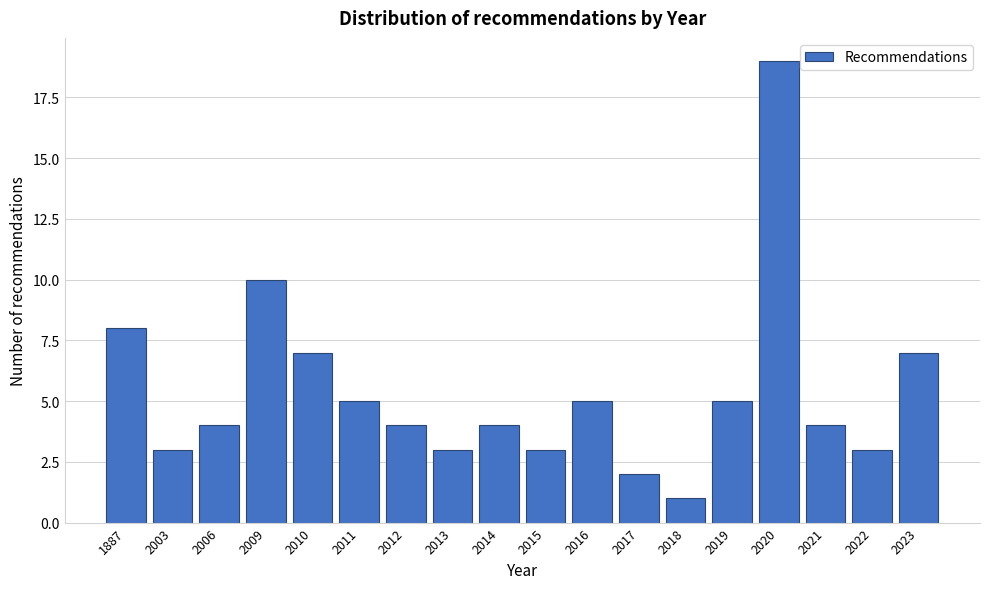

Reading left to right, what are all the values shown in this chart?

8	3	4	10	7	5	4	3	4	3	5	2	1	5	19	4	3	7